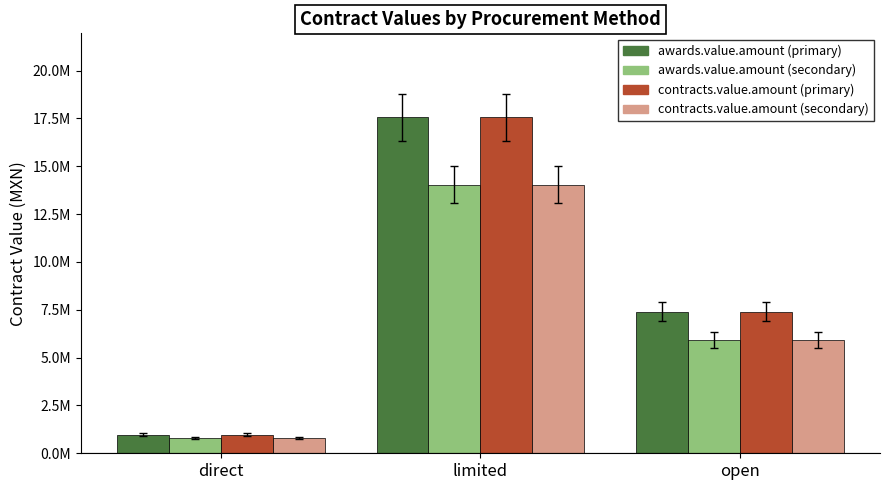

Does the chart contain stacked bars?

No